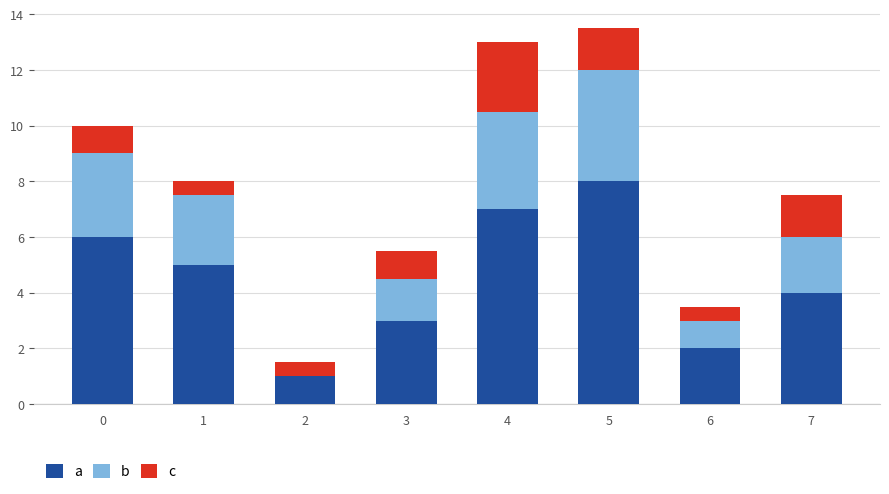

What value does the b series have at 0?

3.0